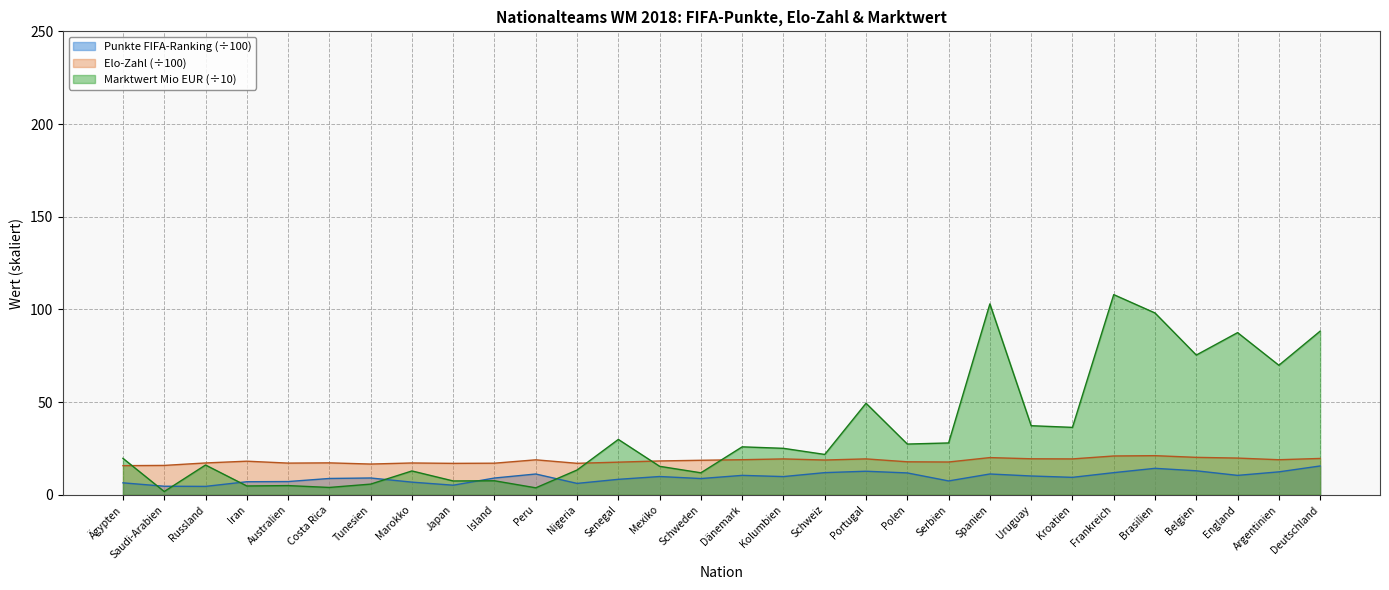

Is it true that Punkte FIFA-Ranking equals 6.3 at Dänemark?

False